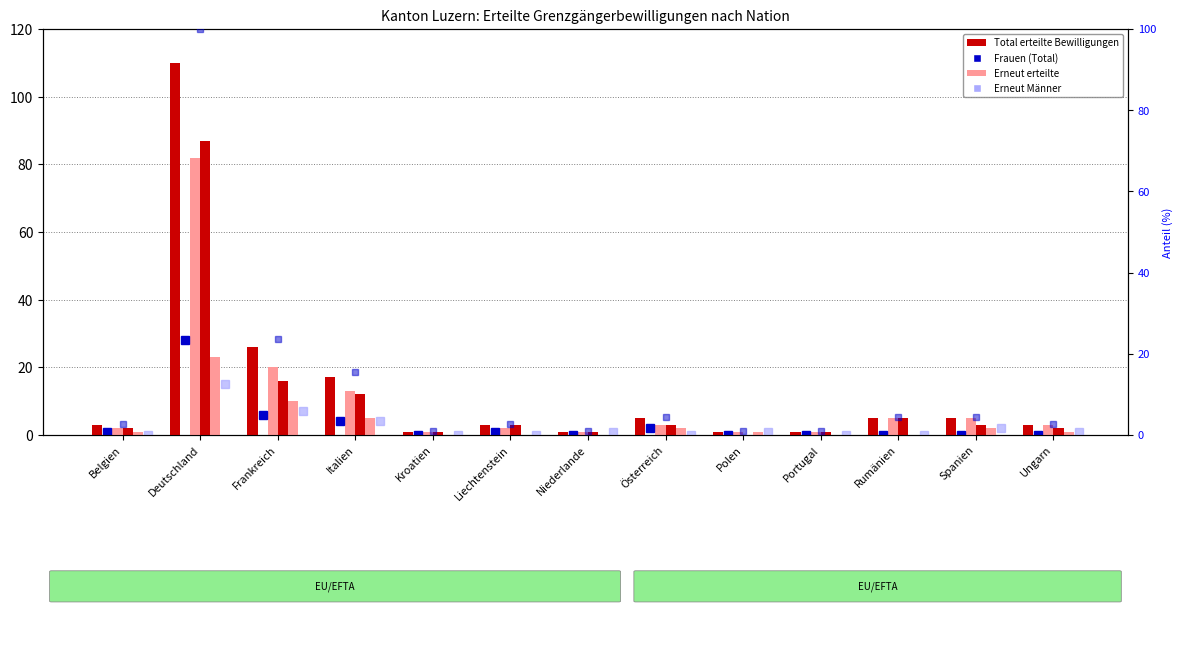

List the labels in order of Männer (Total) value, smallest first.

Kroatien, Niederlande, Polen, Portugal, Belgien, Liechtenstein, Österreich, Ungarn, Rumänien, Spanien, Italien, Frankreich, Deutschland